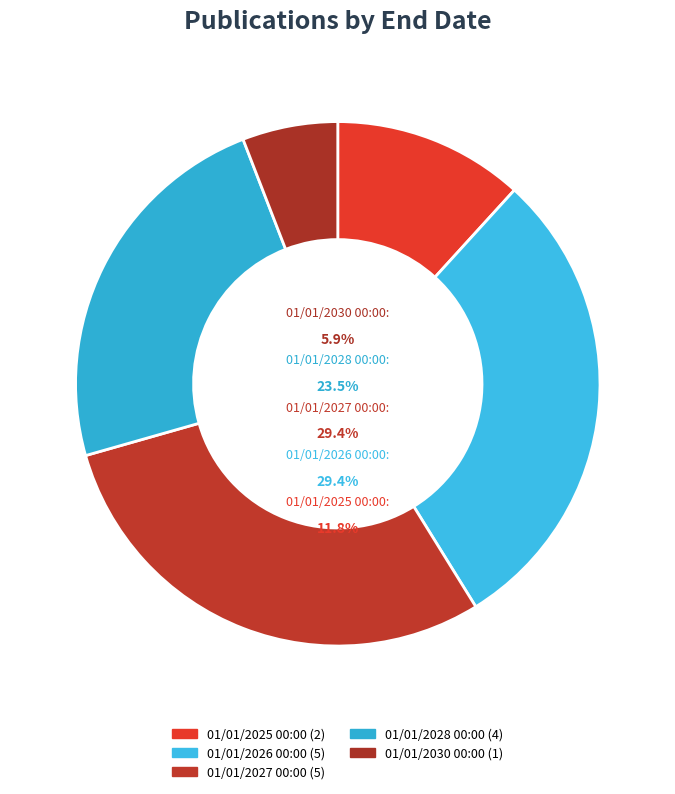

Which category has the smallest portion of the pie?

01/01/2030 00:00